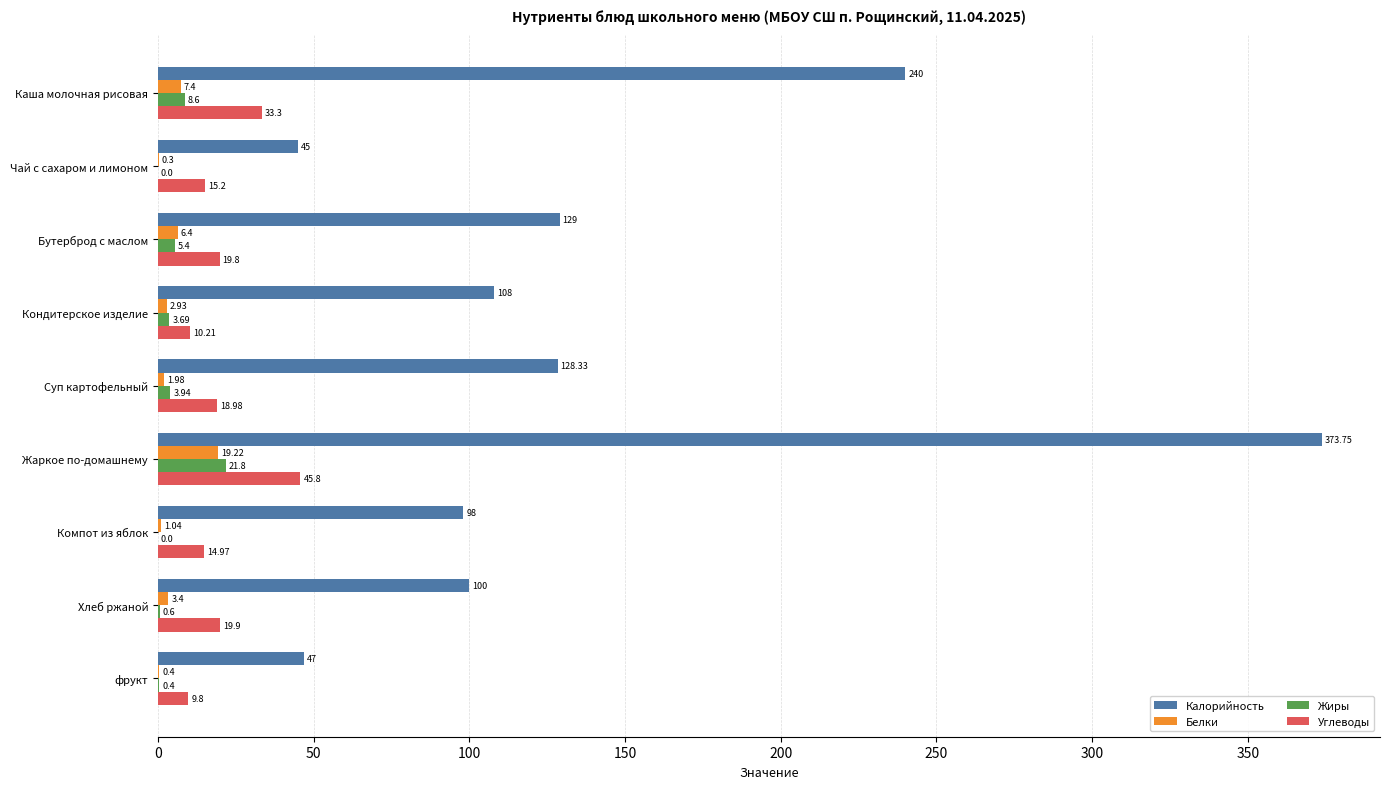

Which series has the largest total across all categories?

Калорийность